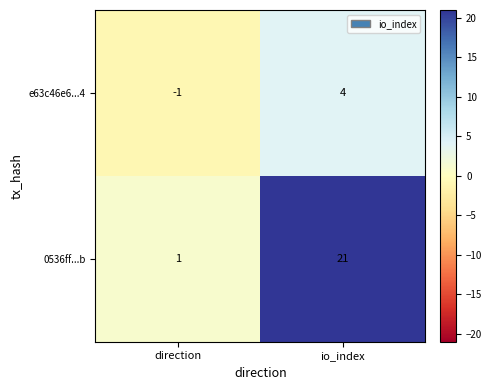

Where is 0536ff...b nearest to the value 11?

direction